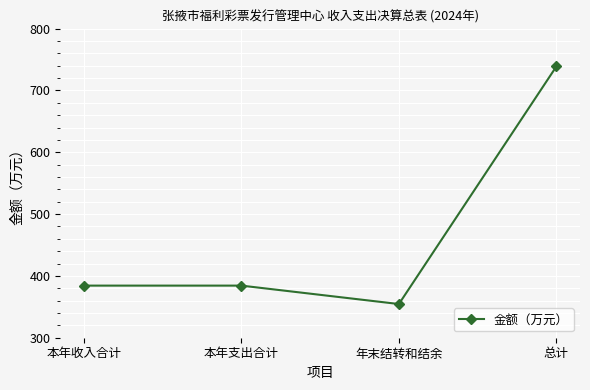

What is the approximate value at 本年支出合计?

384.3